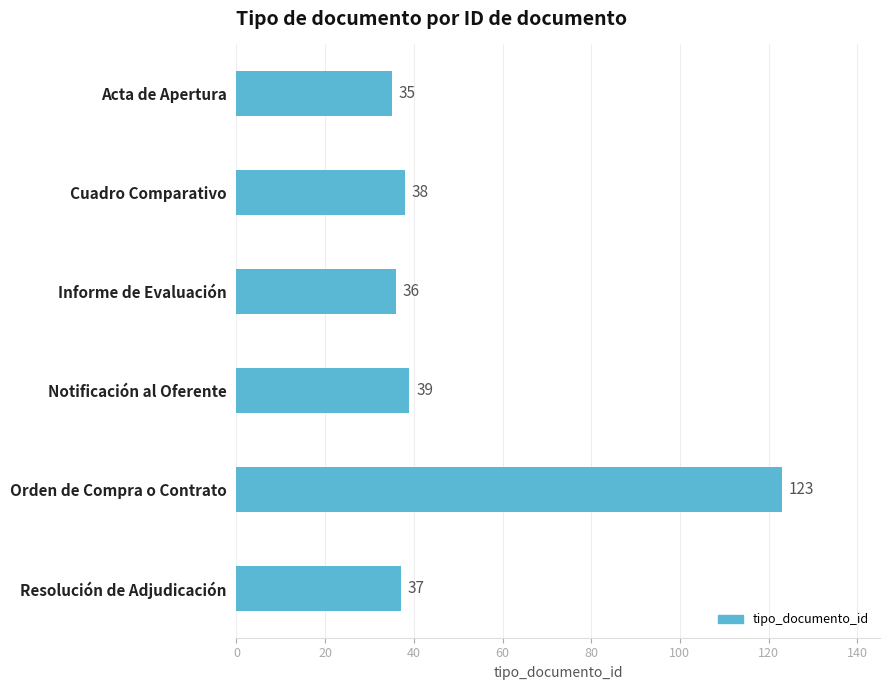

Is it true that the value at Acta de Apertura is 35?

True